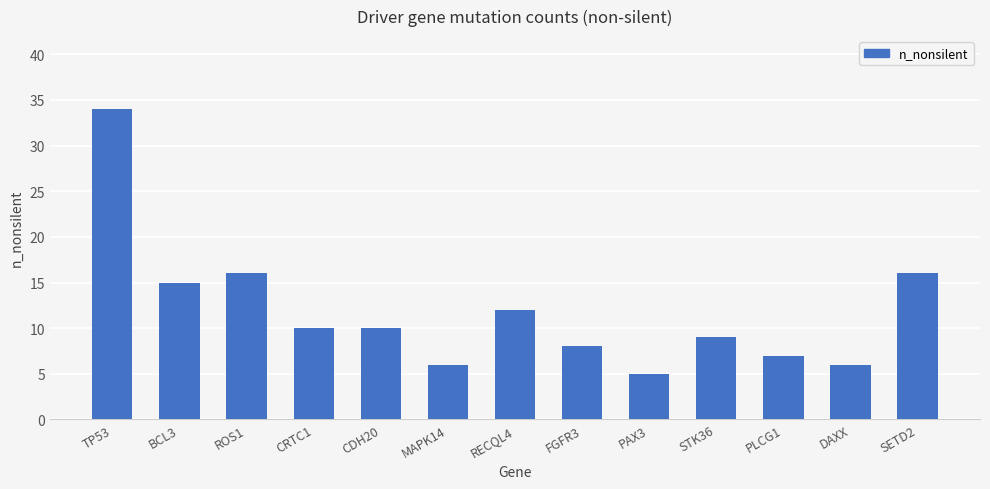

What is the smallest value displayed?

5